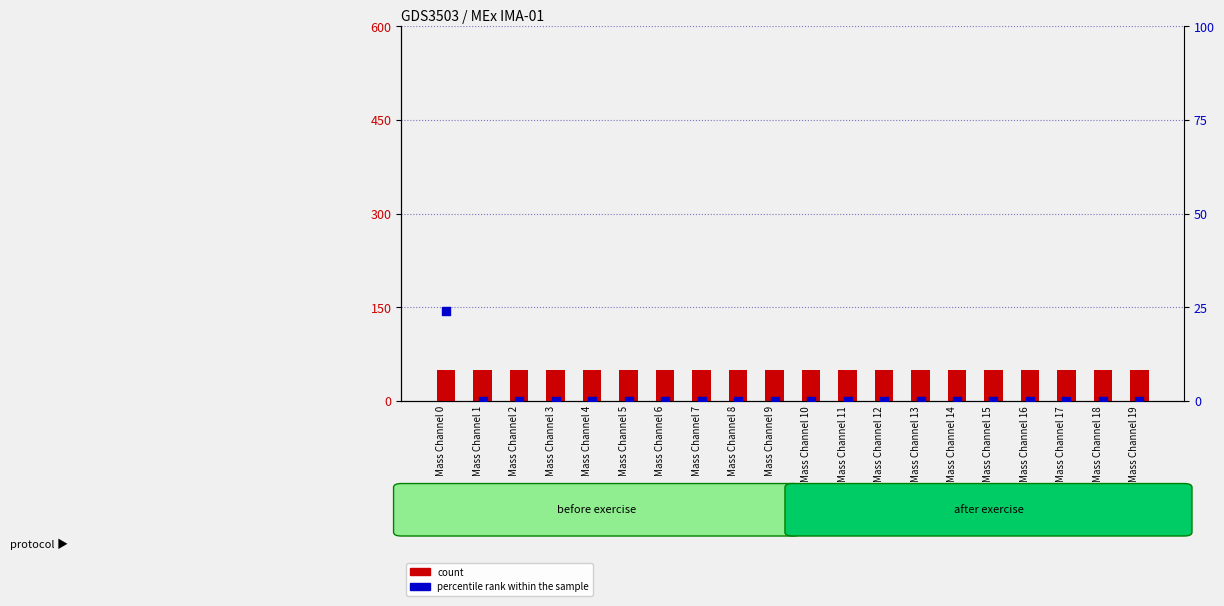

What are all the series names shown in the legend?

count, percentile rank within the sample